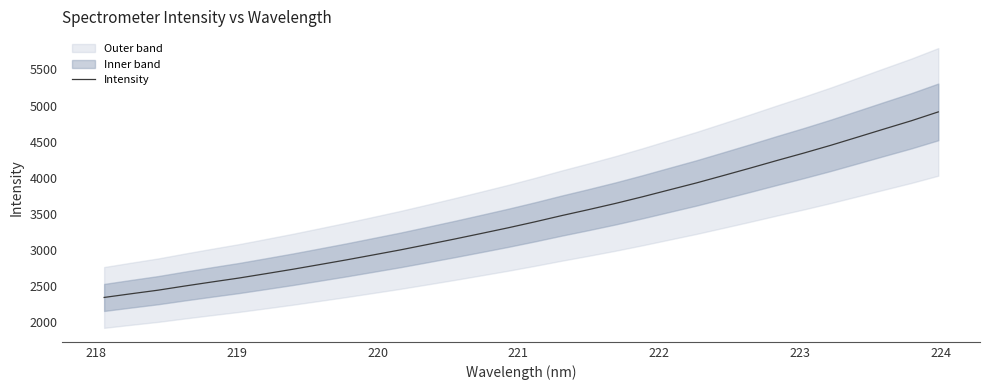

What is the maximum value shown in the chart?

4912.1